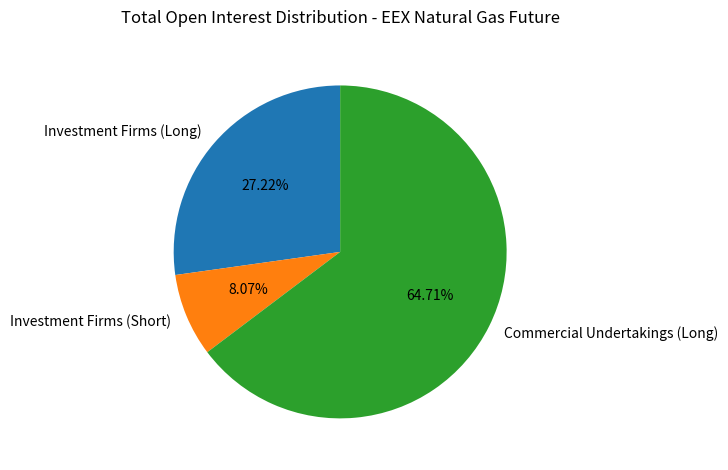

Rank the categories by value from highest to lowest.

Commercial Undertakings (Long), Investment Firms (Long), Investment Firms (Short)